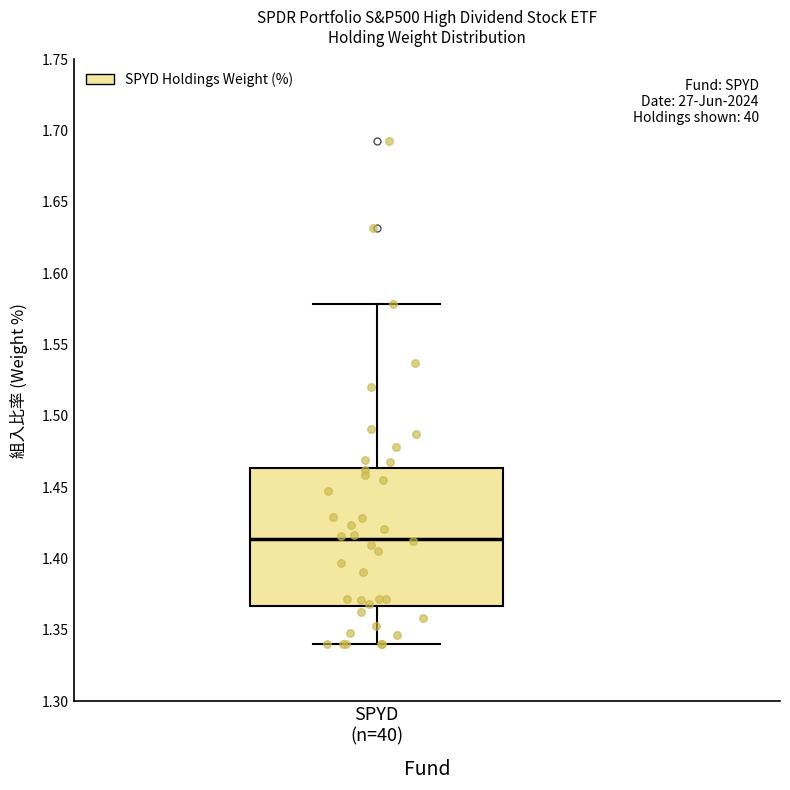

Read this box plot against the y-axis: the position of the median line, the range covered by the box, and the ends of both whiskers. The values are not printed on the chart, so give them approximately, as read against the axis.

median 1.415, box 1.365 to 1.465, whiskers 1.340 to 1.580